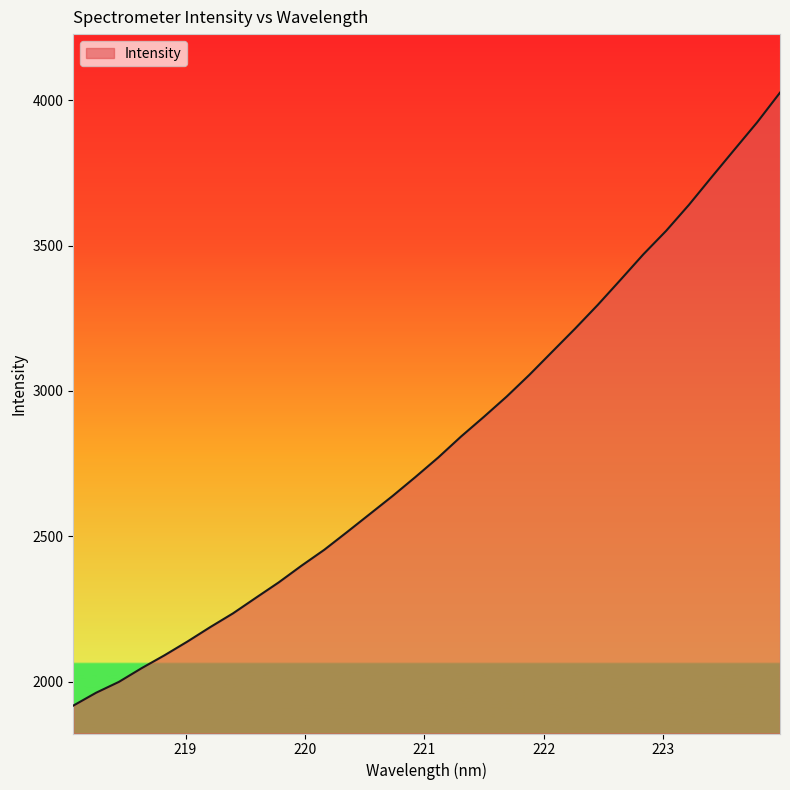

What is the maximum value shown in the chart?

4025.8